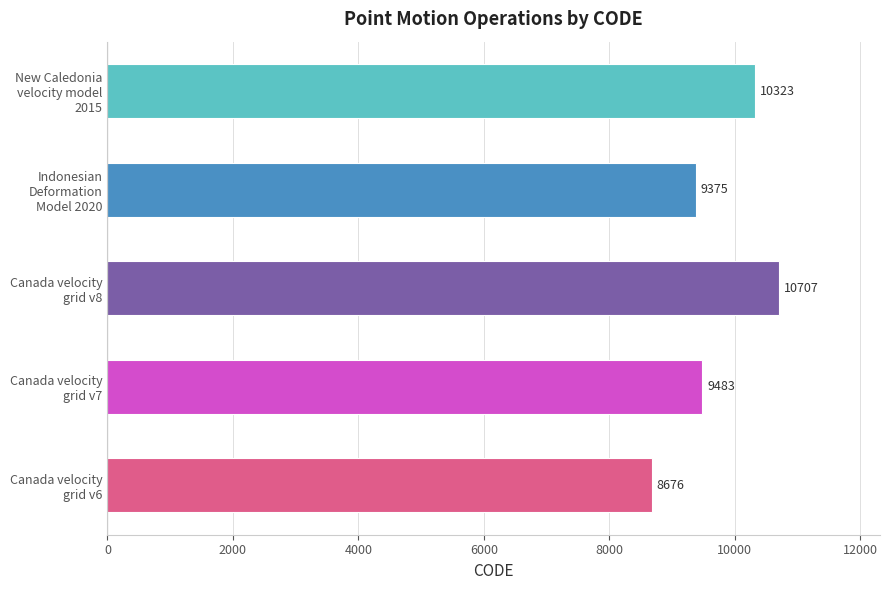

Count the number of categories in the chart.

5